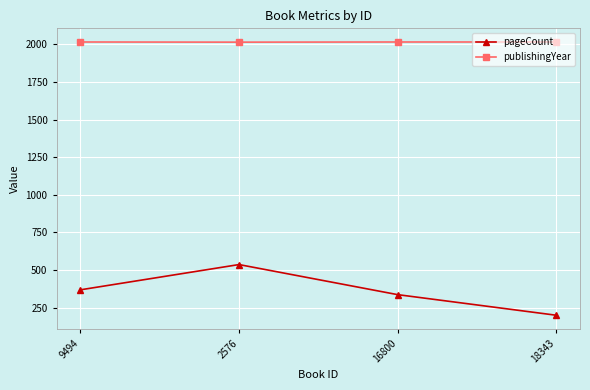

What value does the pageCount series have at 16800, to the nearest 5?

335